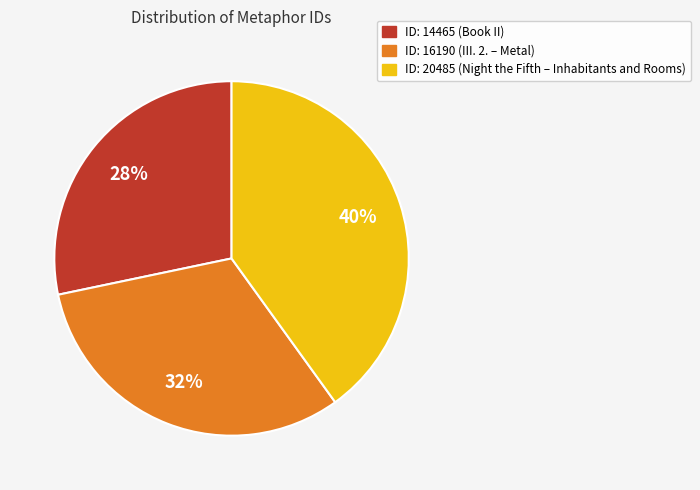

Is there a majority slice in this chart?

No